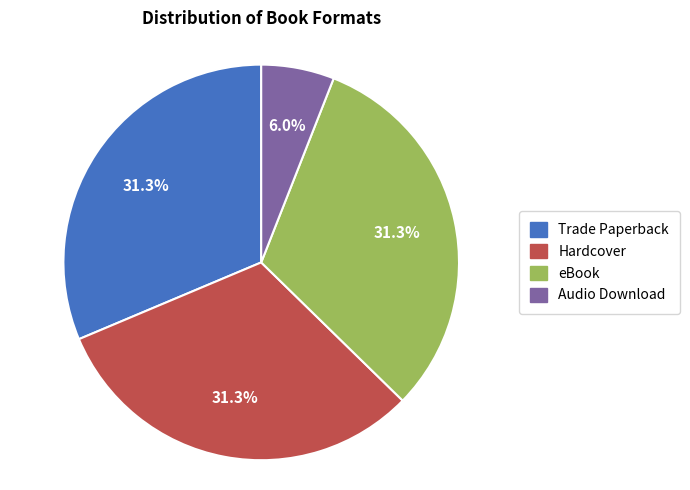

Is there any slice that represents more than half of the pie?

No